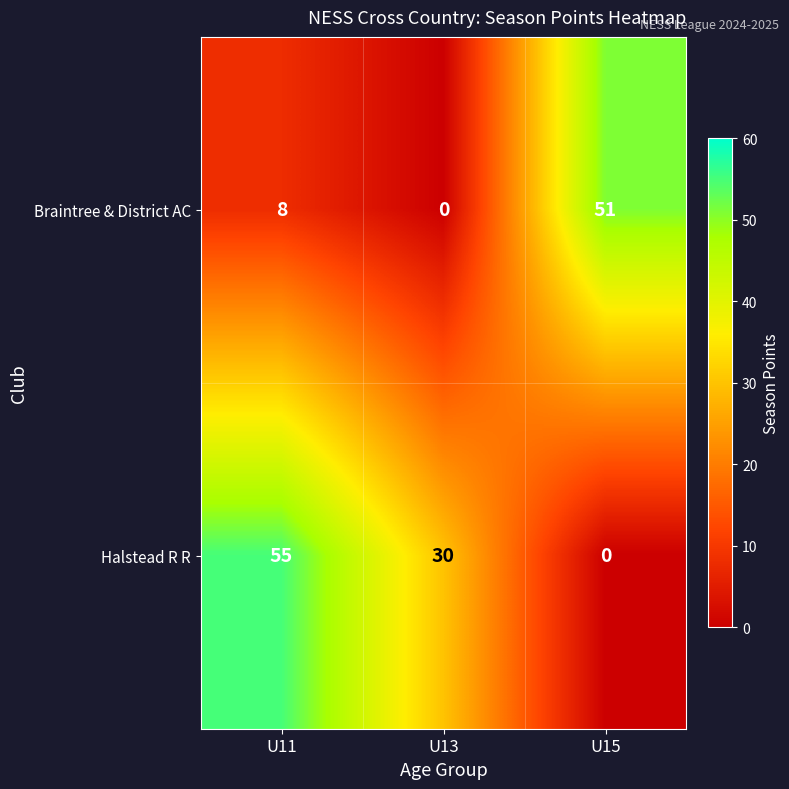

What is the difference between the highest and lowest values at U15?

51